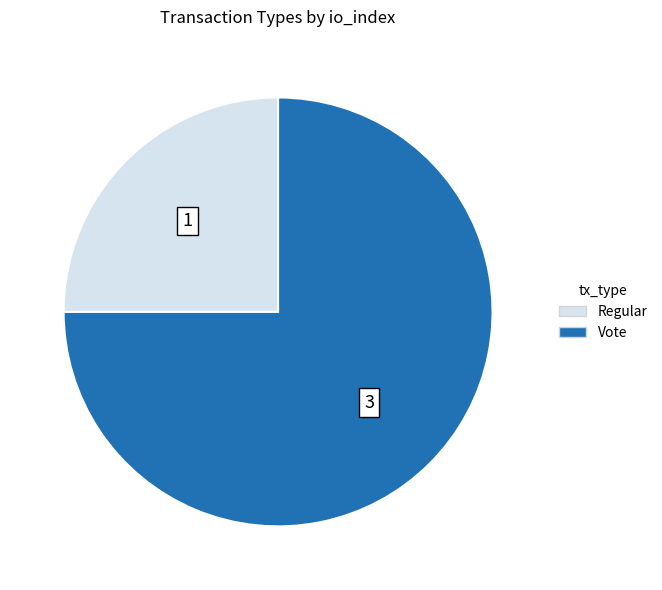

How many slices are in this pie chart?

2